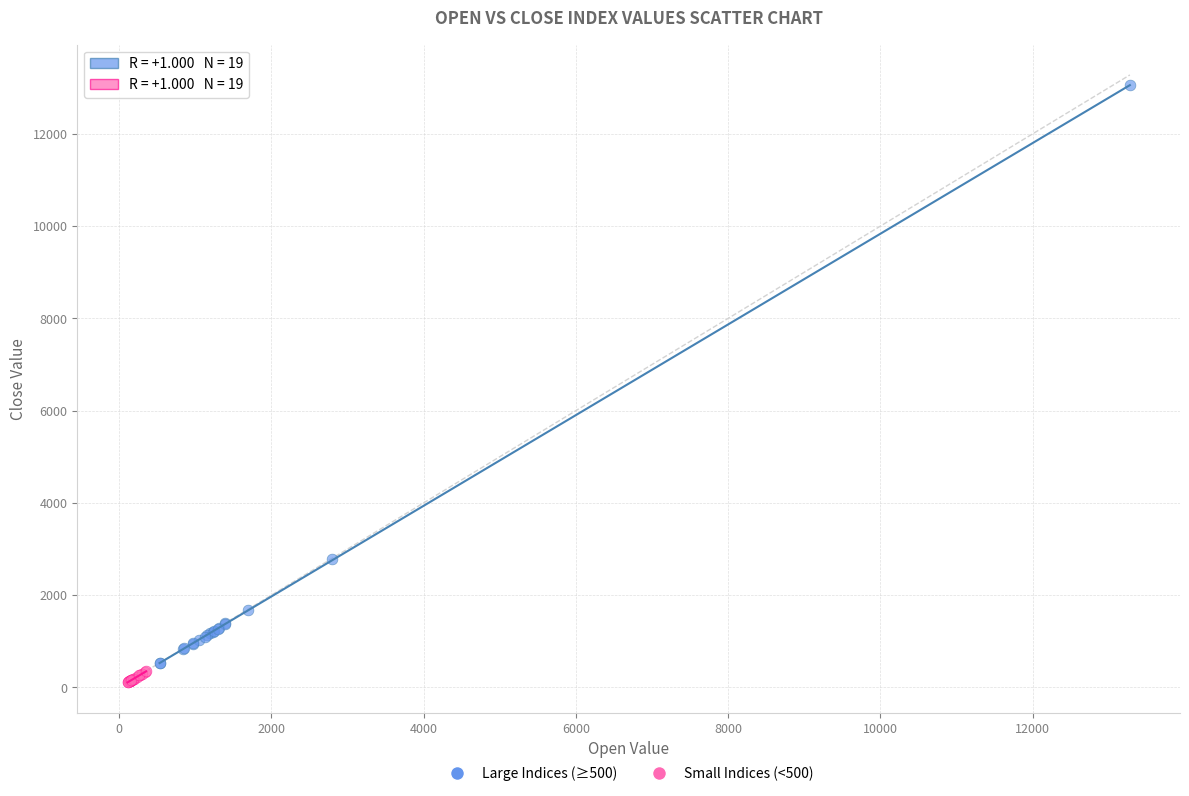

Which series has the largest Y range (max minus min)?

Large Indices (≥500)